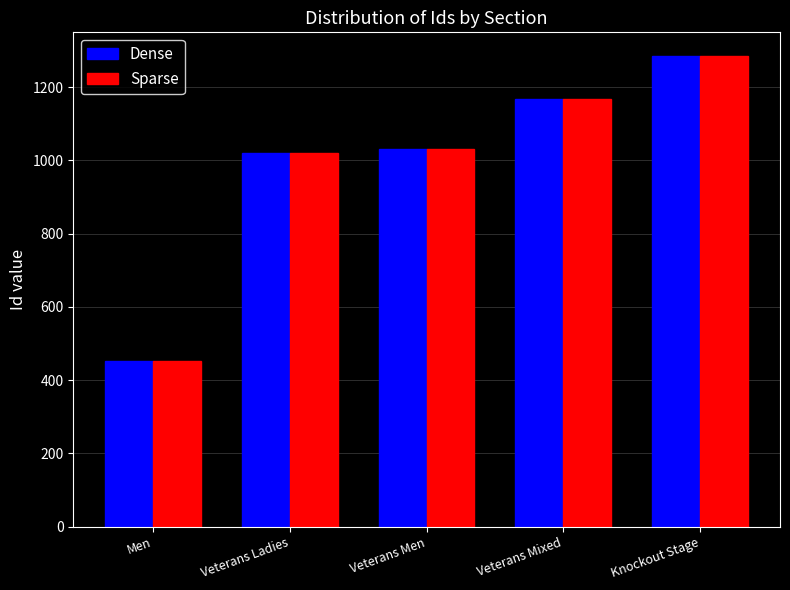

What is the greatest value displayed?

1285